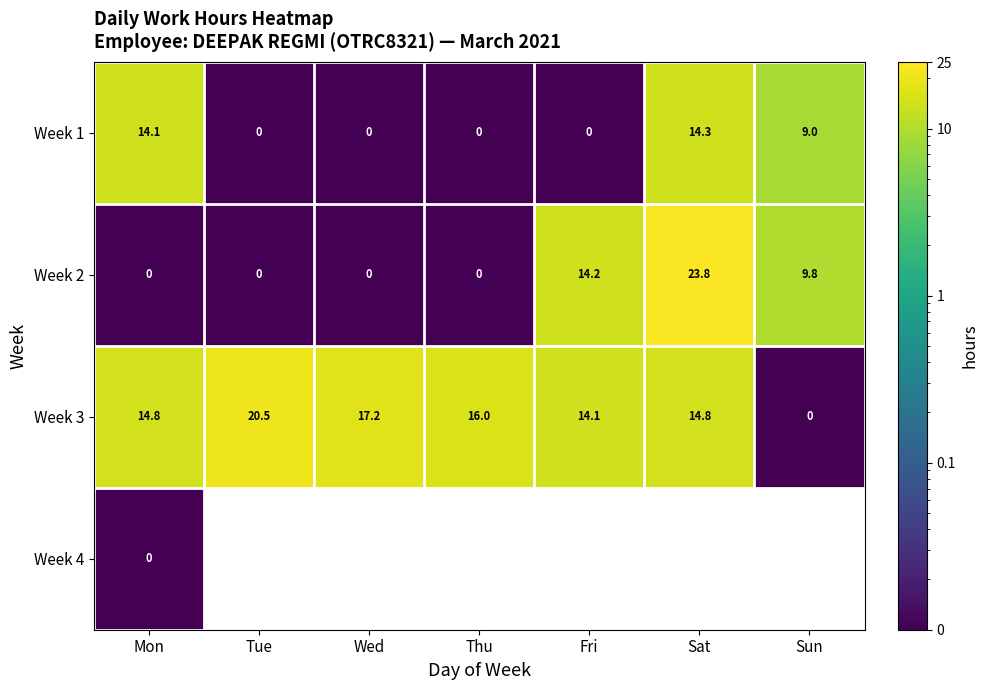

What is the difference between the maximum and minimum values in the Week 2 series?

23.8